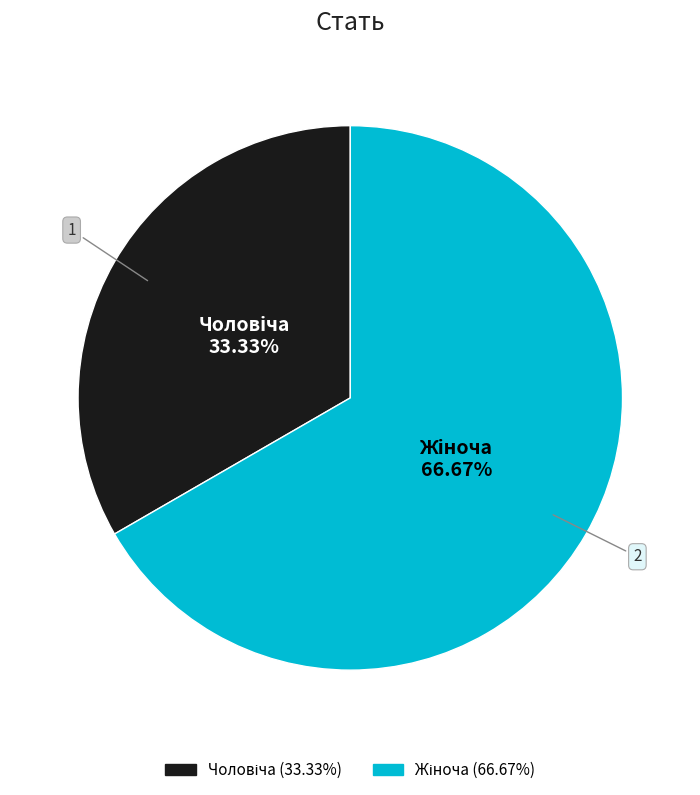

Is there any slice that represents more than half of the pie?

Yes